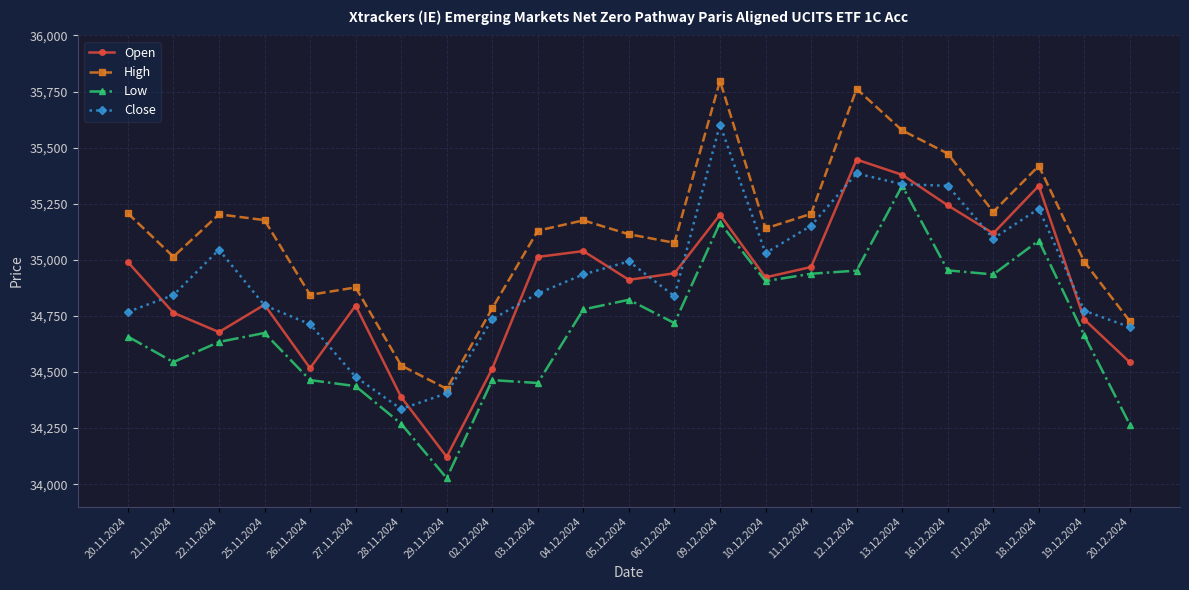

What is the smallest value displayed?

34027